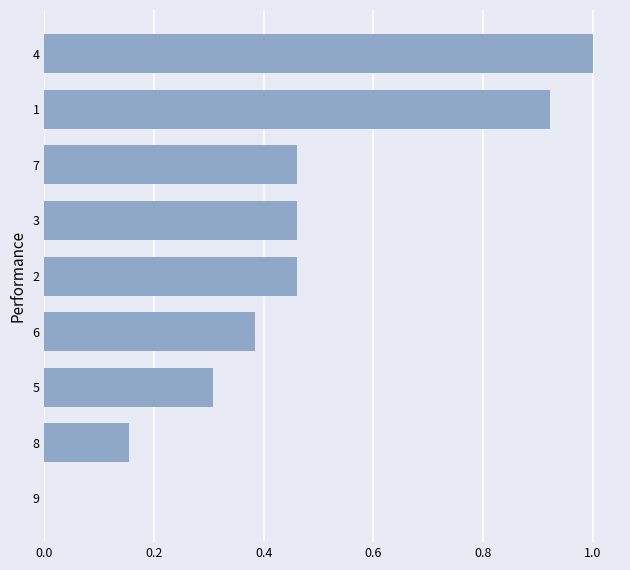

The value at 4 is 1.4. True or false?

False